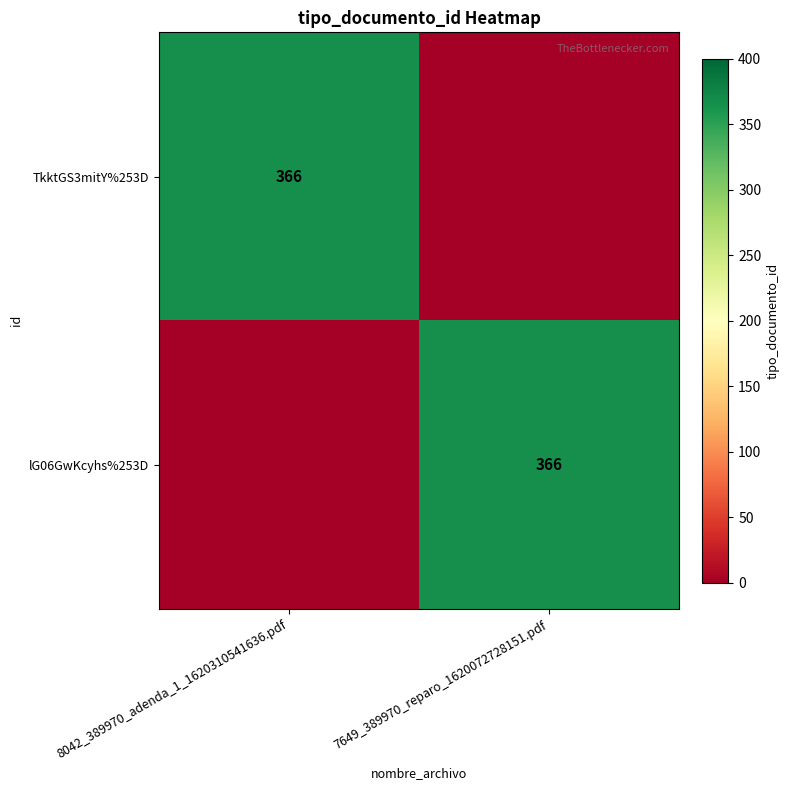

The lG06GwKcyhs%253D series shows 366 at 7649_389970_reparo_1620072728151.pdf. True or false?

True